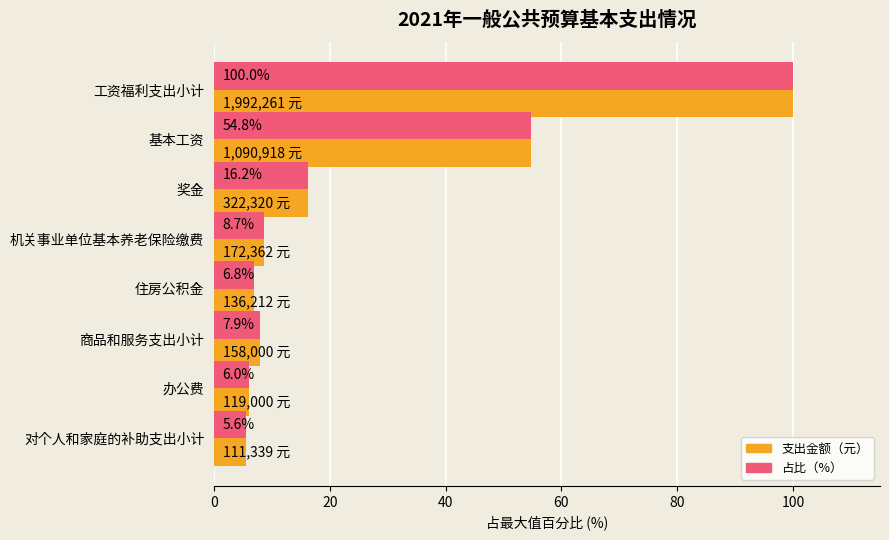

What is the total value across all series at 对个人和家庭的补助支出小计?

11.2